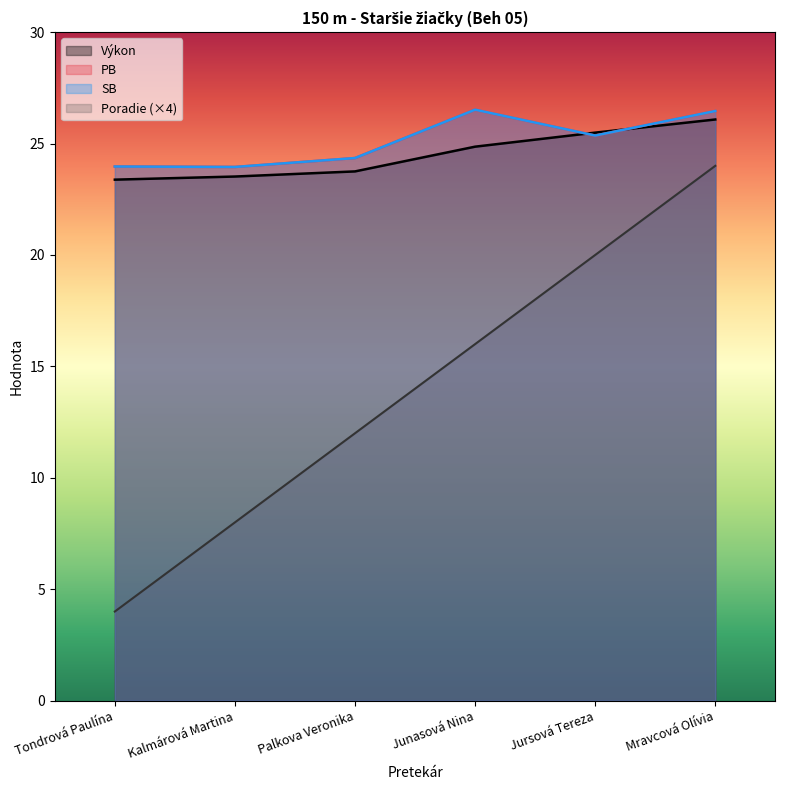

Rank the categories by SB value from lowest to highest.

Kalmárová Martina, Tondrová Paulína, Palkova Veronika, Jursová Tereza, Mravcová Olívia, Junasová Nina